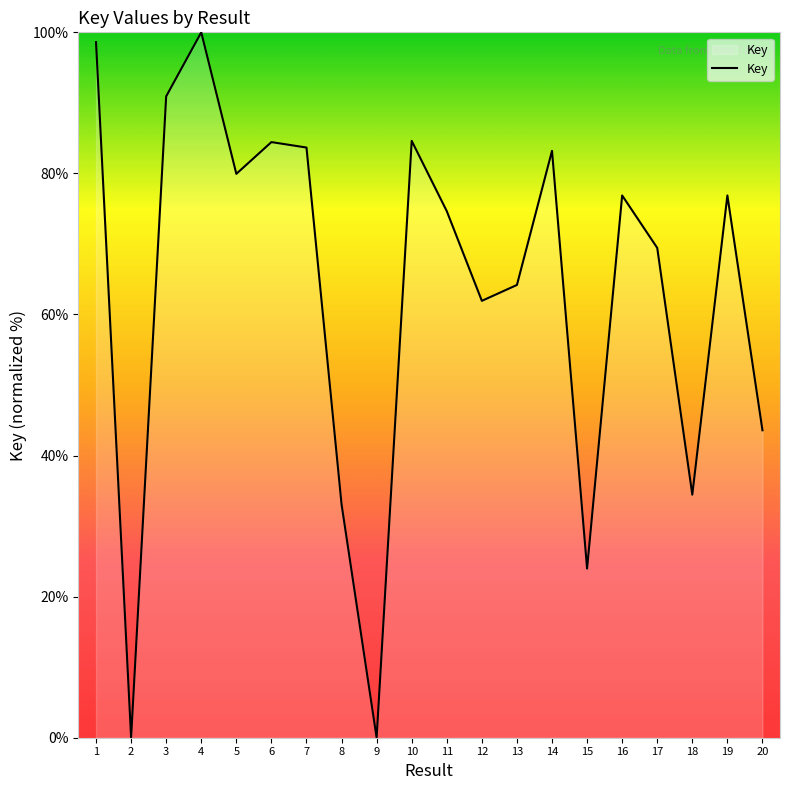

What is the difference between the second highest and minimum values?

98.6